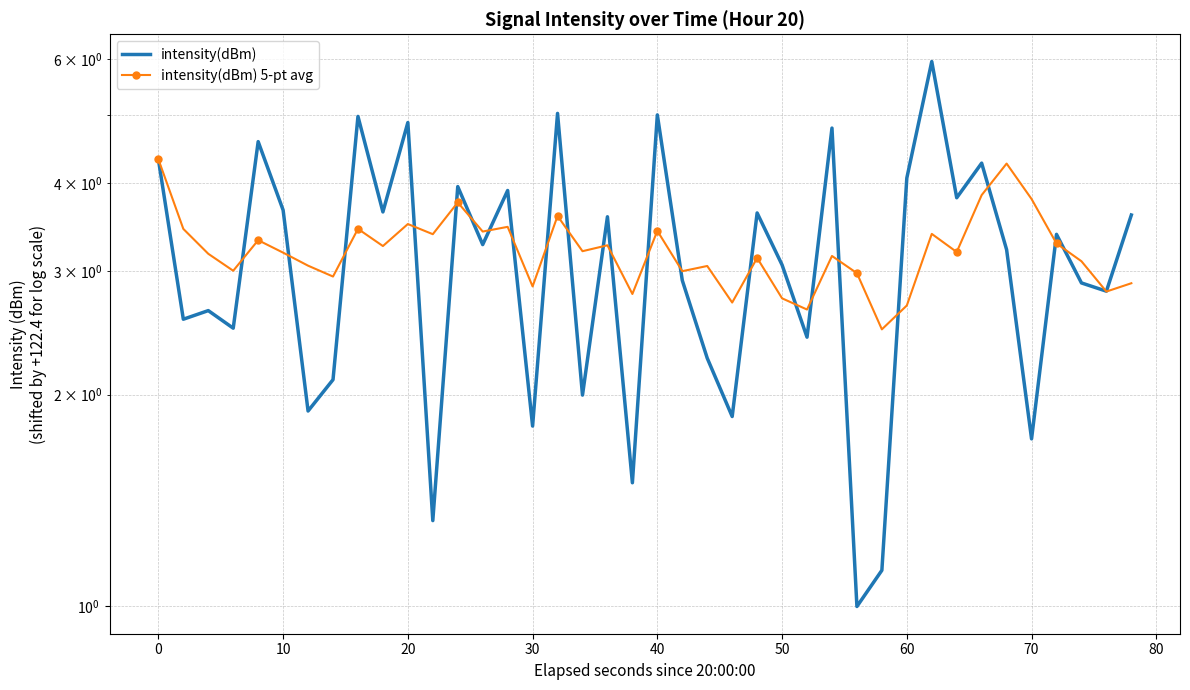

True or false: intensity(dBm) 5-pt avg and intensity(dBm) intersect in this chart.

True